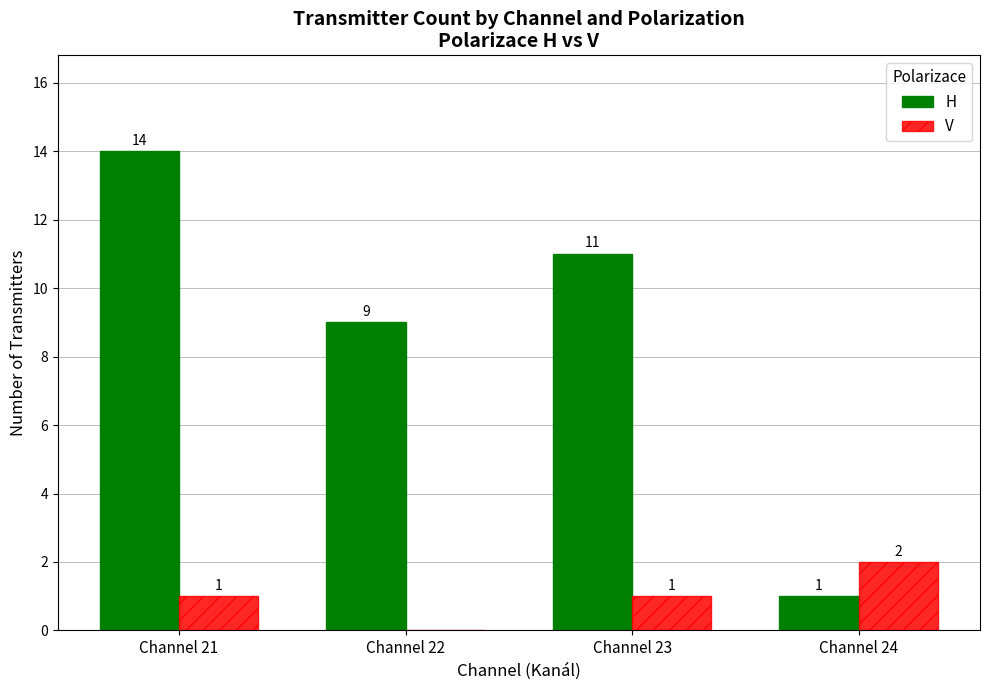

Which series has the largest range (max minus min)?

H